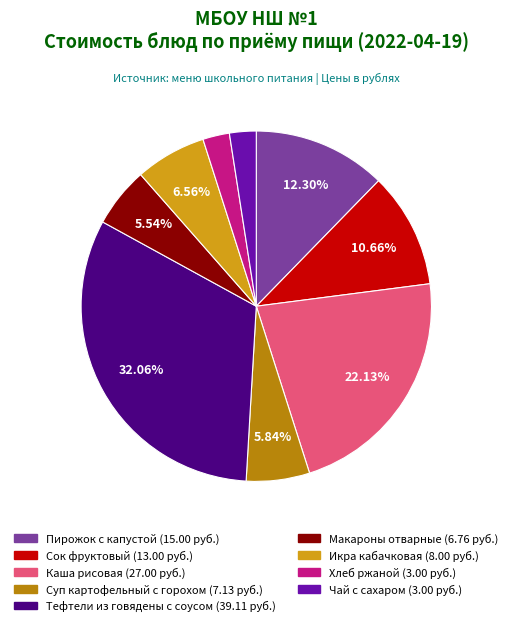

Approximately how many times larger is the value at Пирожок с капустой compared to Суп картофельный с горохом?

2.1